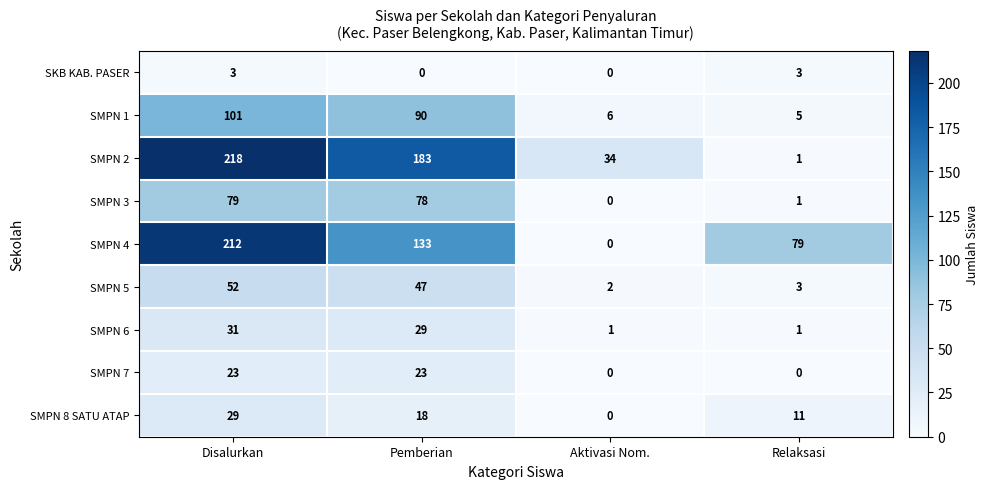

At which category is the sum across all series the highest?

Disalurkan